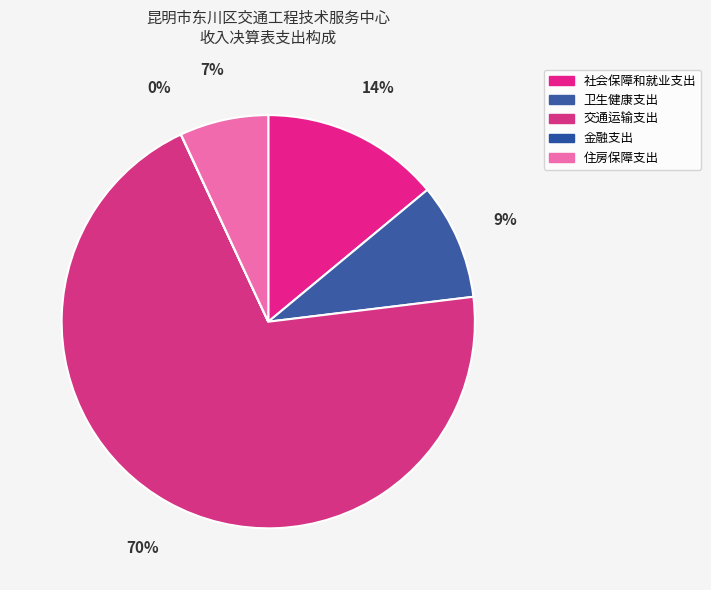

Does any single category account for the majority?

Yes